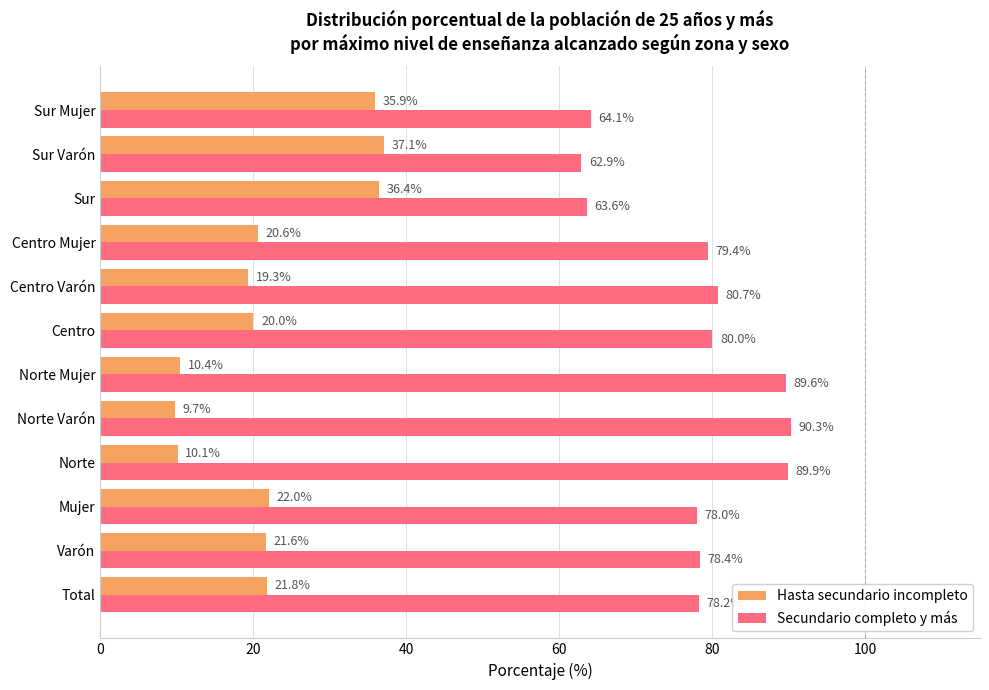

List the series in order of their overall mean, lowest first.

Hasta secundario incompleto, Secundario completo y más